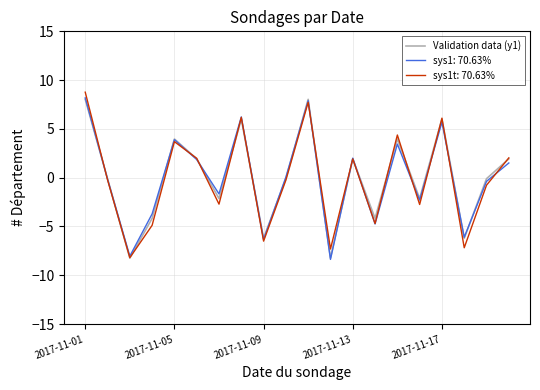

What is the lowest value of the sys1: 70.63% series?

-8.4